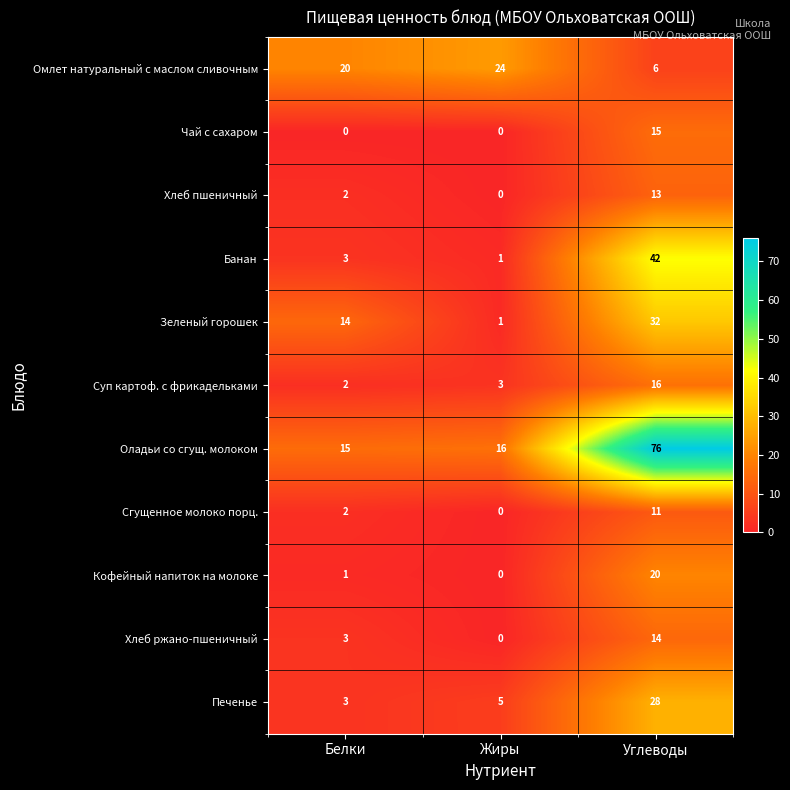

What is the sum of all Сгущенное молоко порц. values?

13